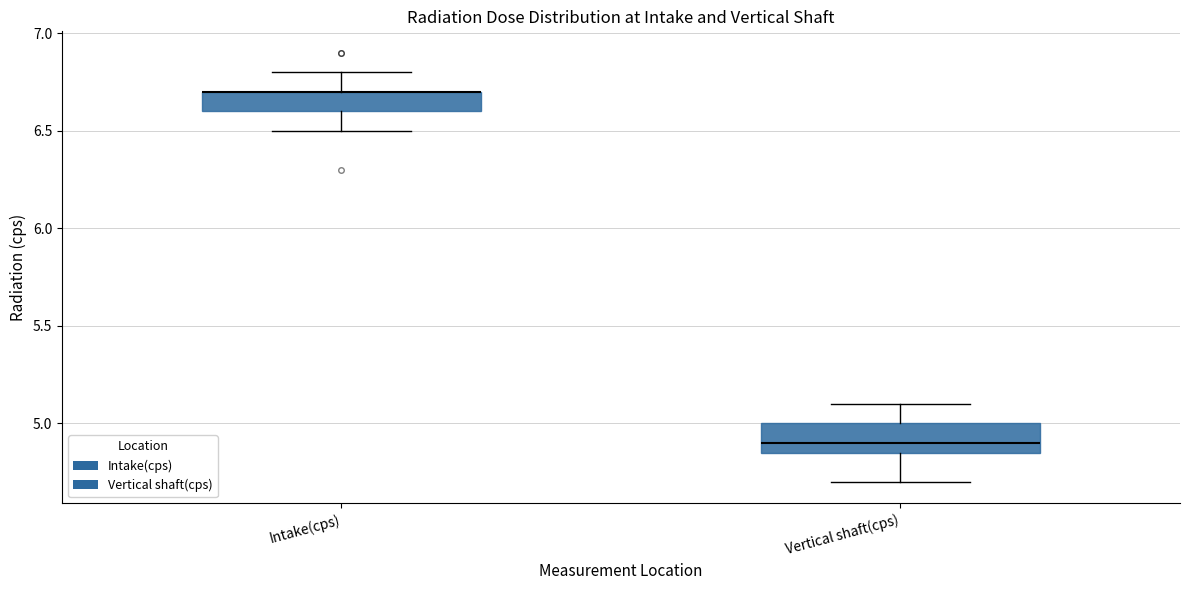

Where is the upper edge of the box for Vertical shaft(cps) on the y-axis? The values are not printed on the chart, so give them approximately, as read against the axis.

5.00